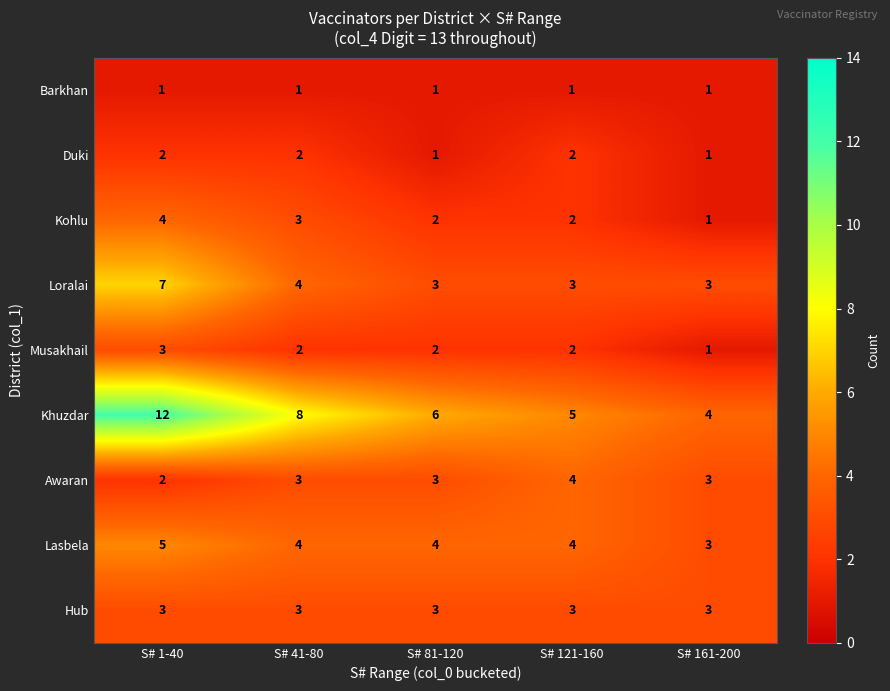

Which series has the largest total across all categories?

Khuzdar